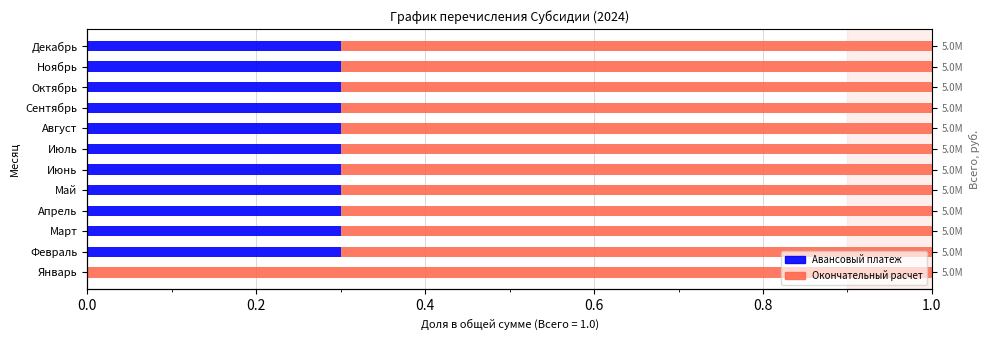

What is the sum of the Авансовый платеж values at Февраль and Май?

0.6